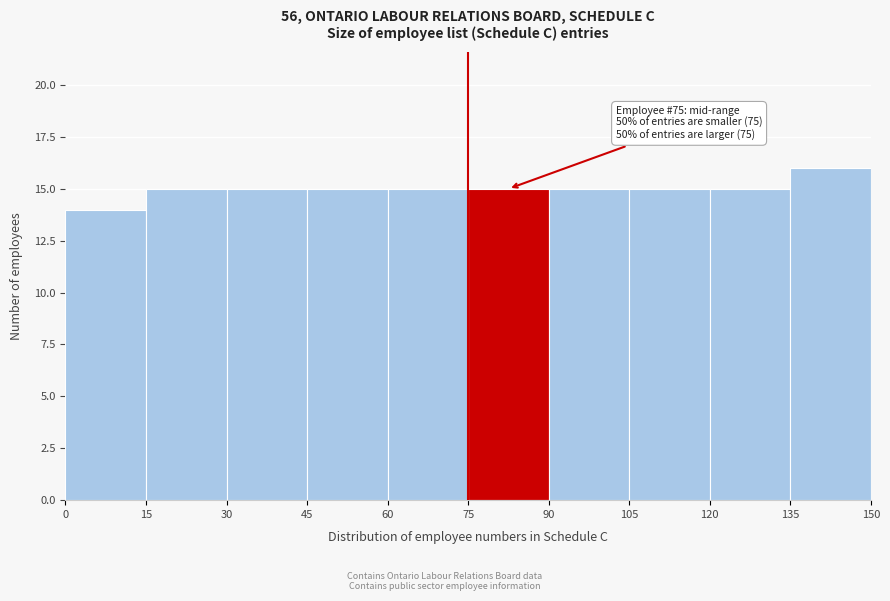

Over which range of the x-axis is the bar tallest?

135 to 150